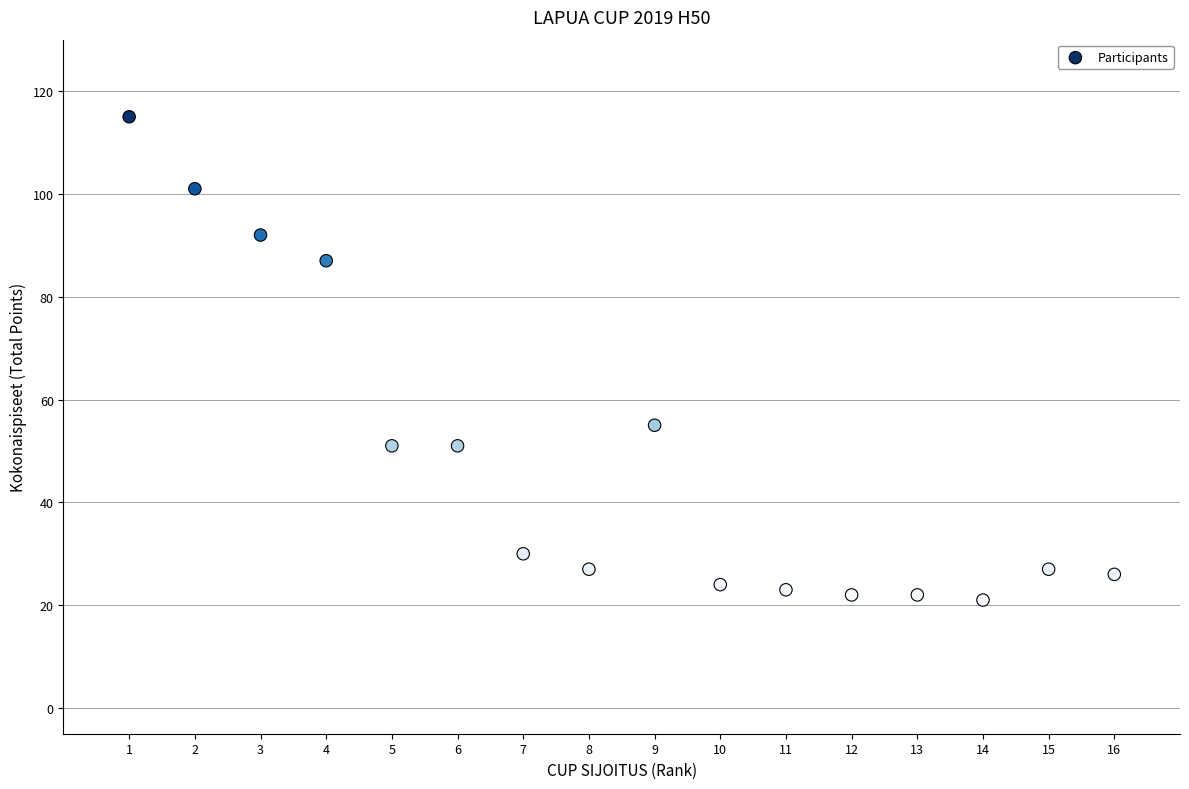

What is the range of Y values (max minus min)?

94